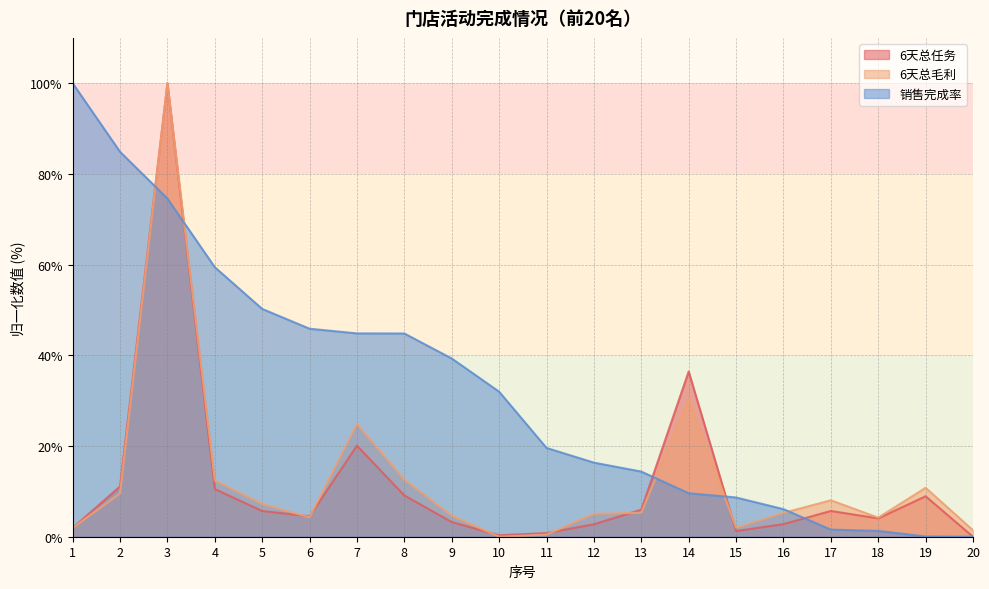

Which series ends up on top after the final intersection of 6天总任务 and 销售完成率?

6天总任务